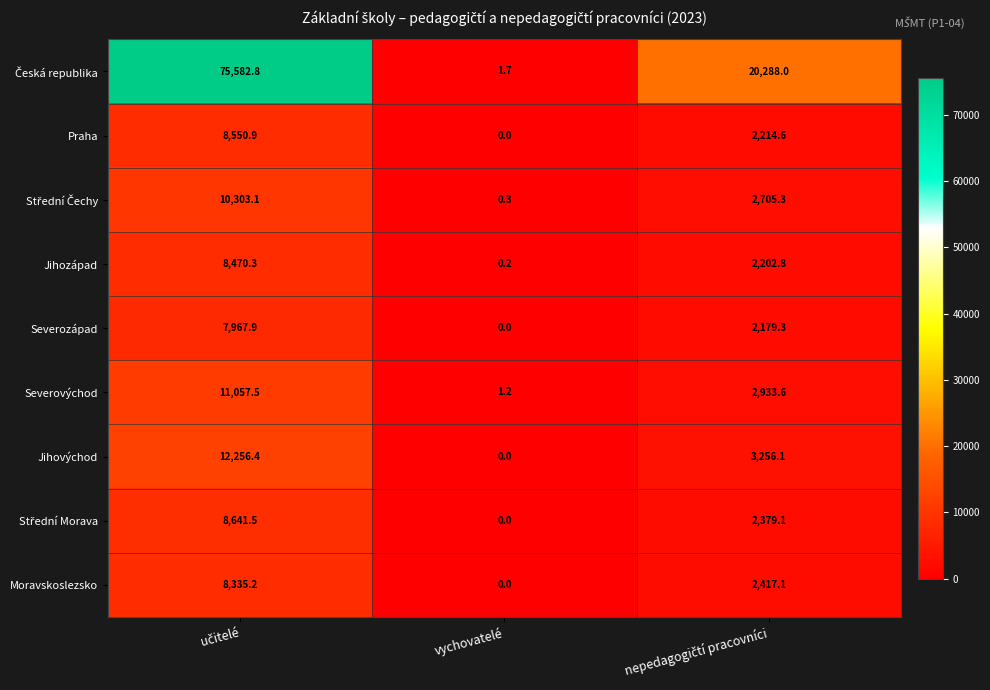

Which label corresponds to the smallest value in the chart?

vychovatelé